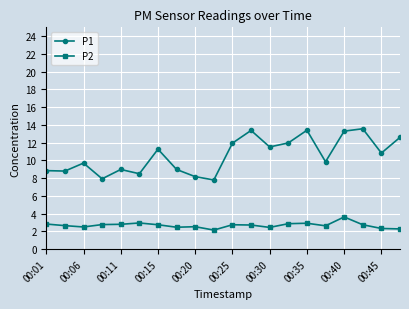

True or false: P1 has more than 2 points higher than both neighbors.

True